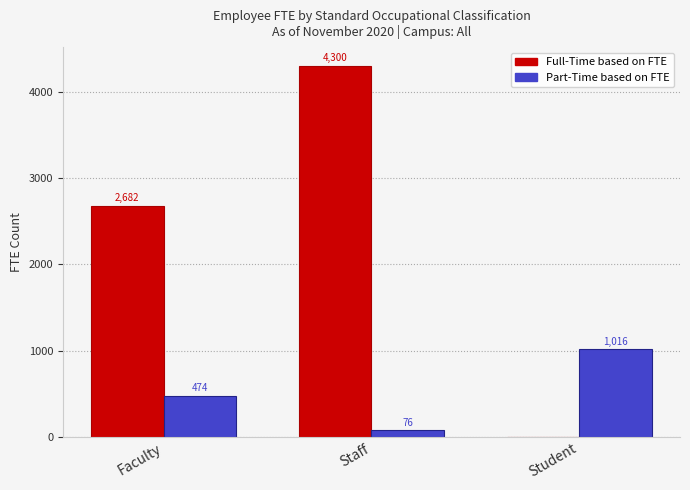

What value does the Full-Time based on FTE series have at Staff?

4300.2